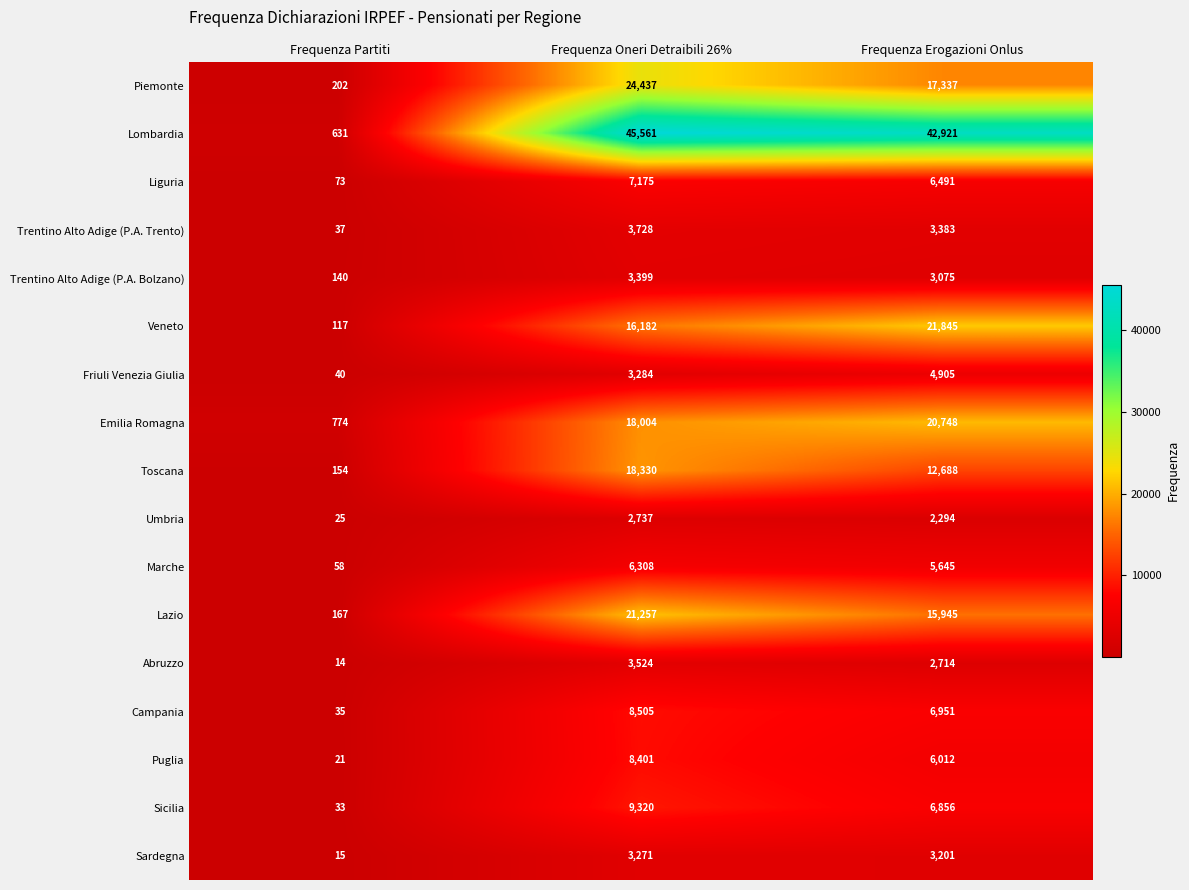

What is the maximum value shown in the chart?

45561